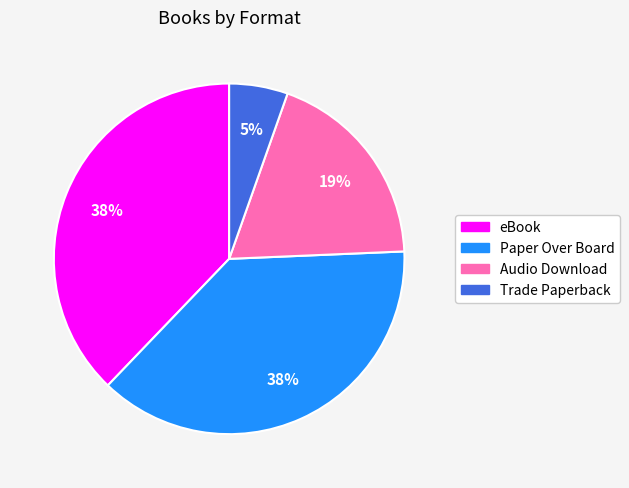

Is the sum of Audio Download and eBook greater than half?

Yes